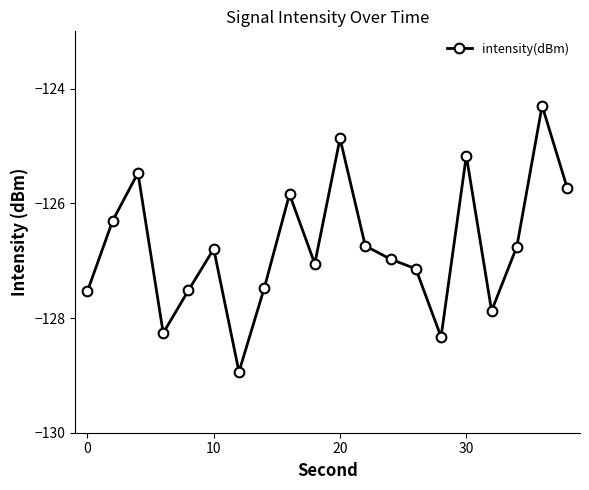

What is the greatest value displayed?

-124.3